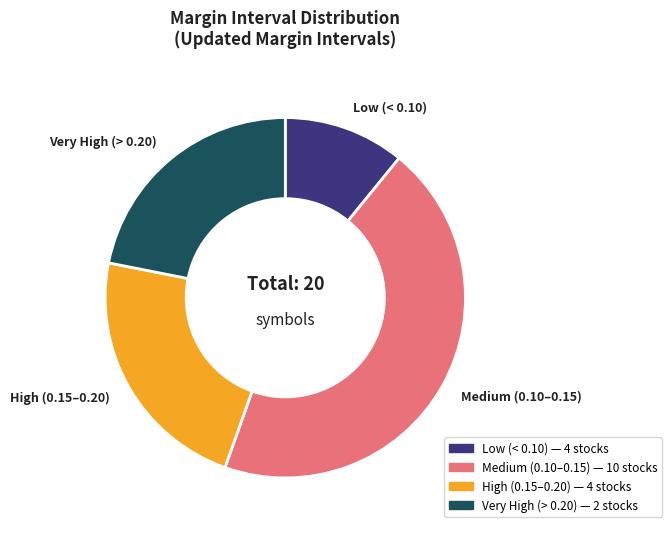

Does any single category account for the majority?

No